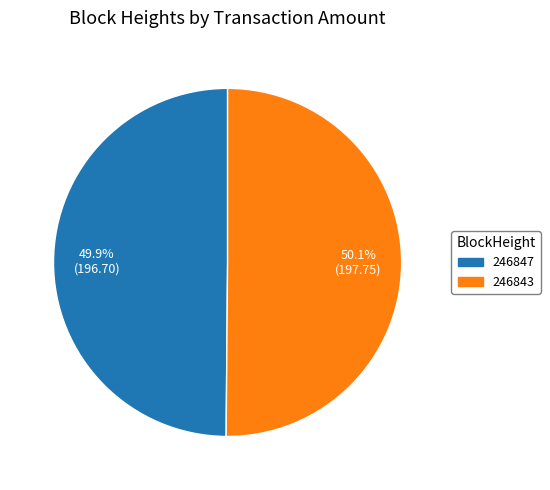

How many slices are in this pie chart?

2